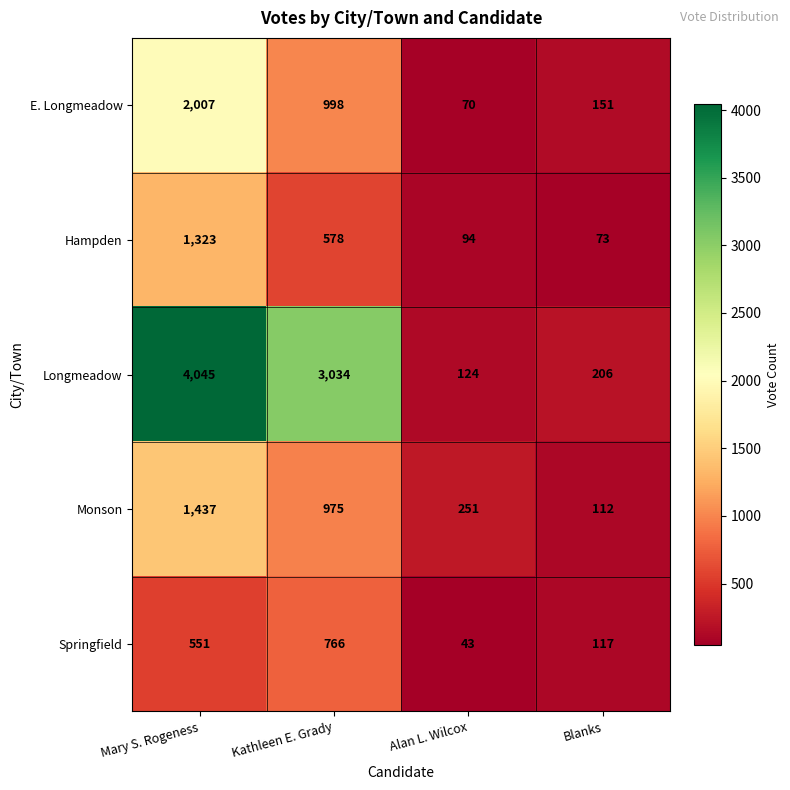

What is the difference between the second highest and minimum values in the E. Longmeadow series?

928